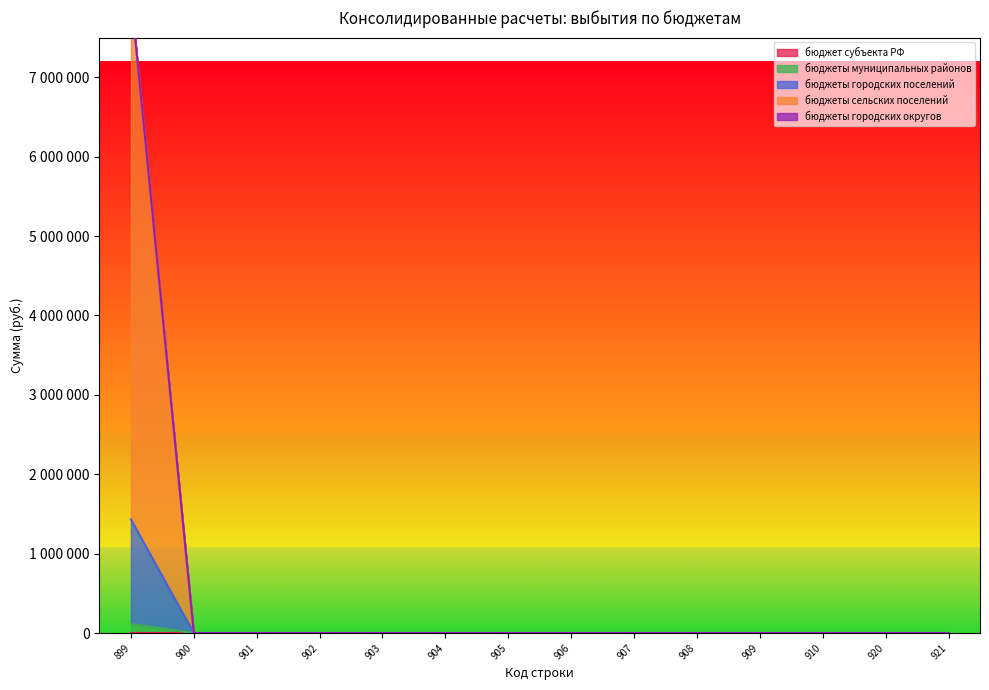

Which series has the largest range (max minus min)?

бюджеты сельских поселений